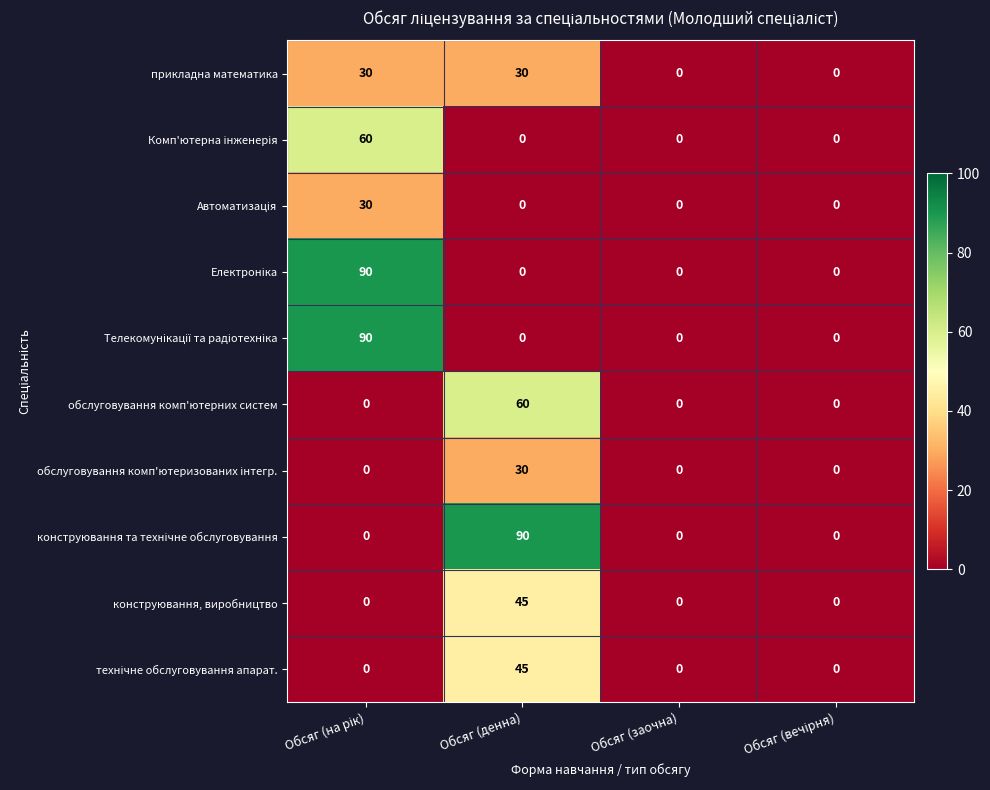

What is the spread (max minus min) of values at Обсяг (денна)?

90